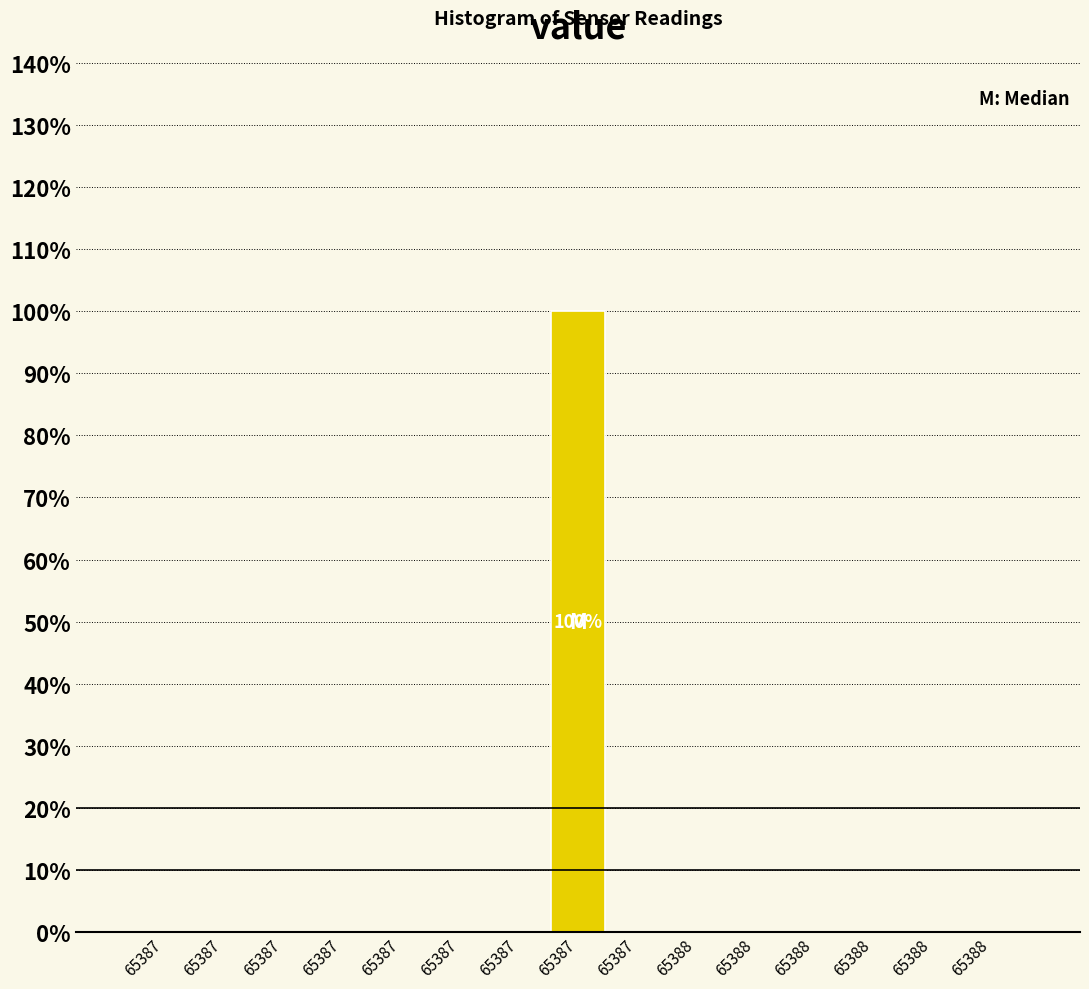

How many distinct data groups are displayed?

1